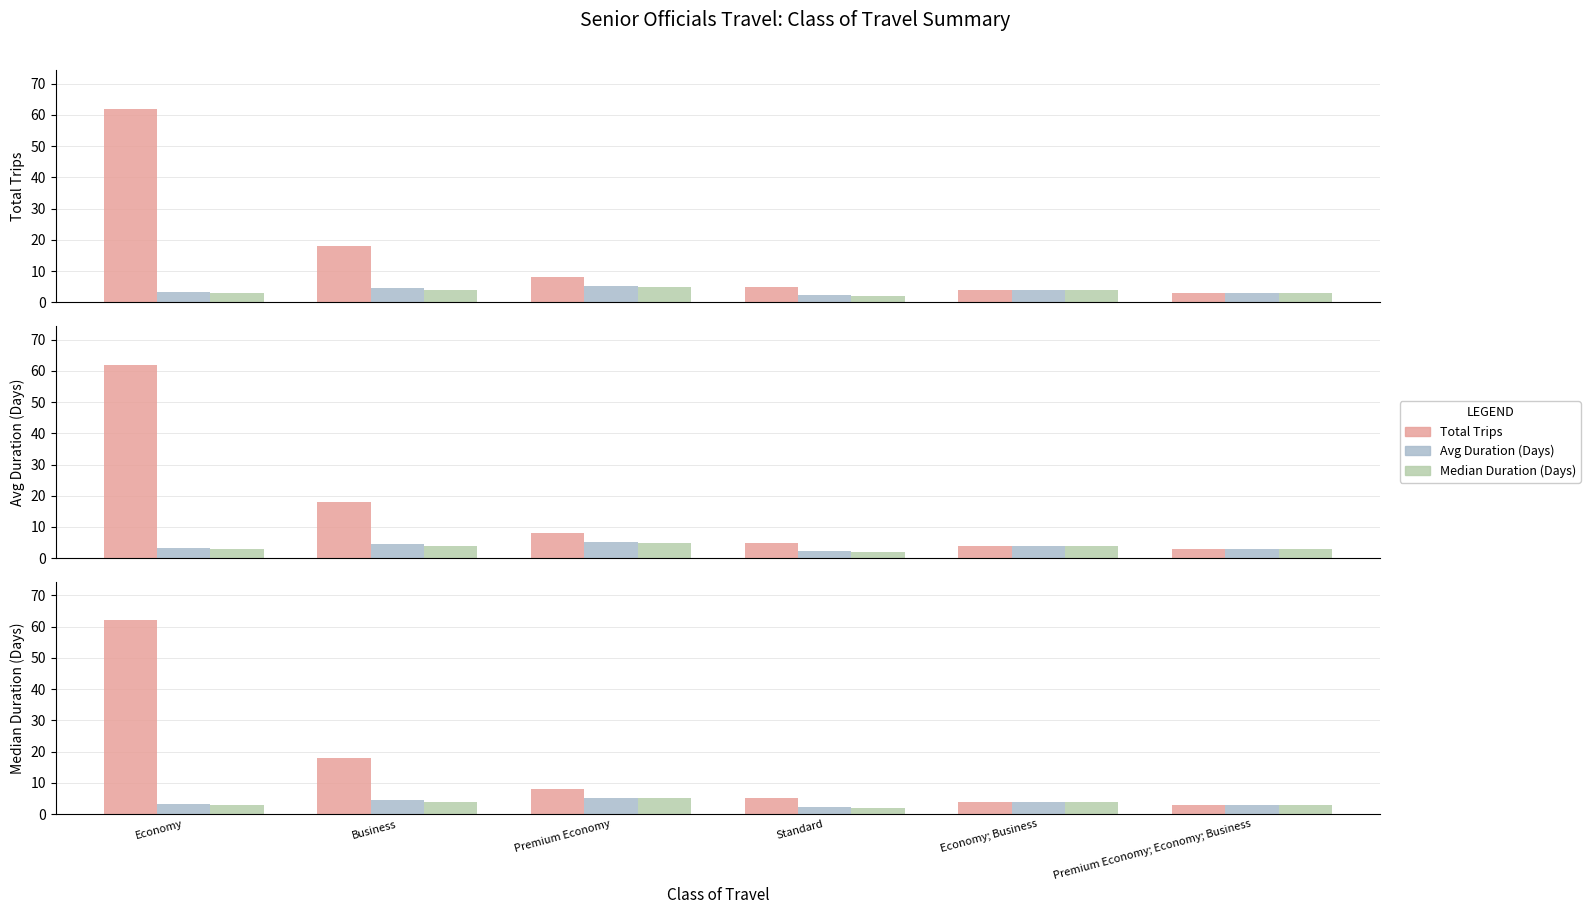

How many groups of bars are there?

6